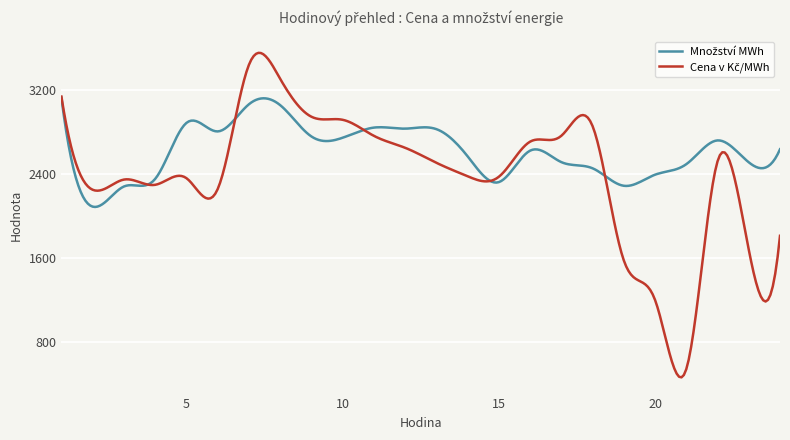

What is the minimum value shown in the chart?

465.9